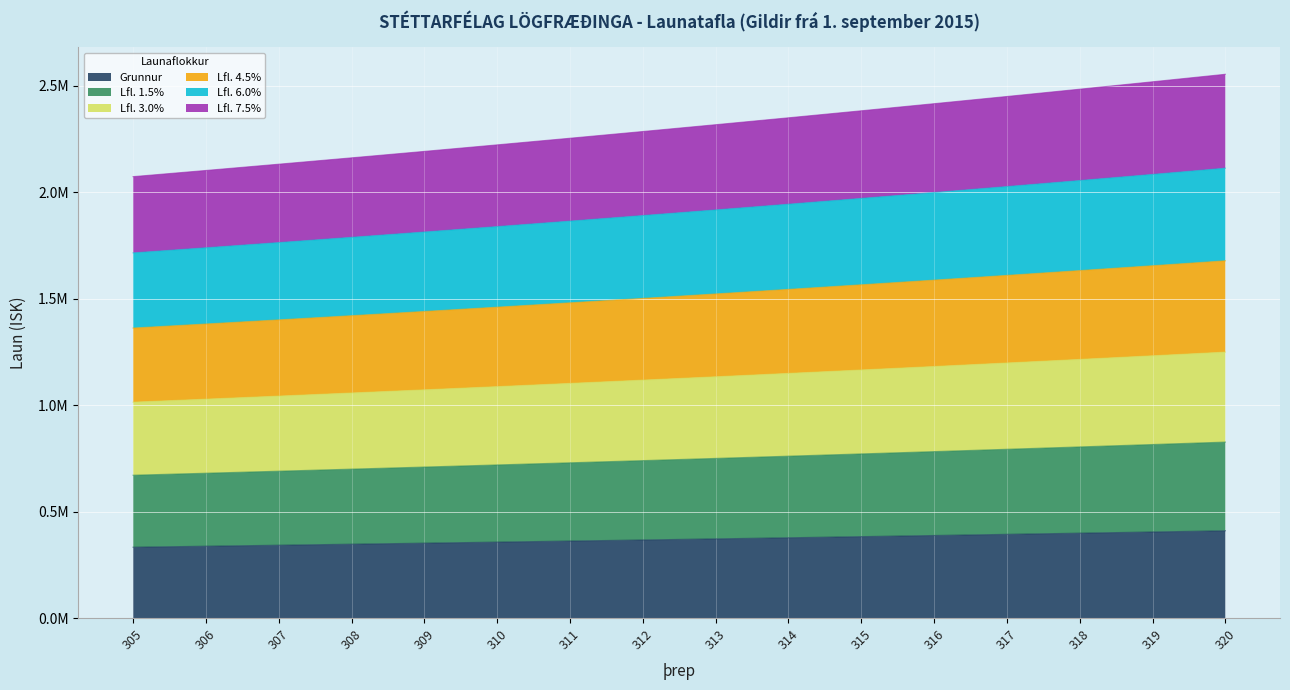

What is the difference between the highest and lowest values at 307?

1789551.2